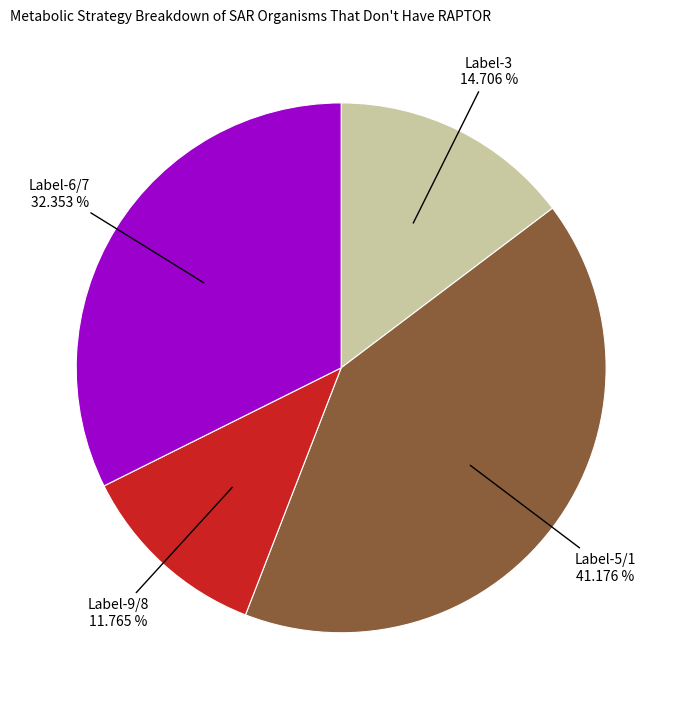

Does any single category account for the majority?

No